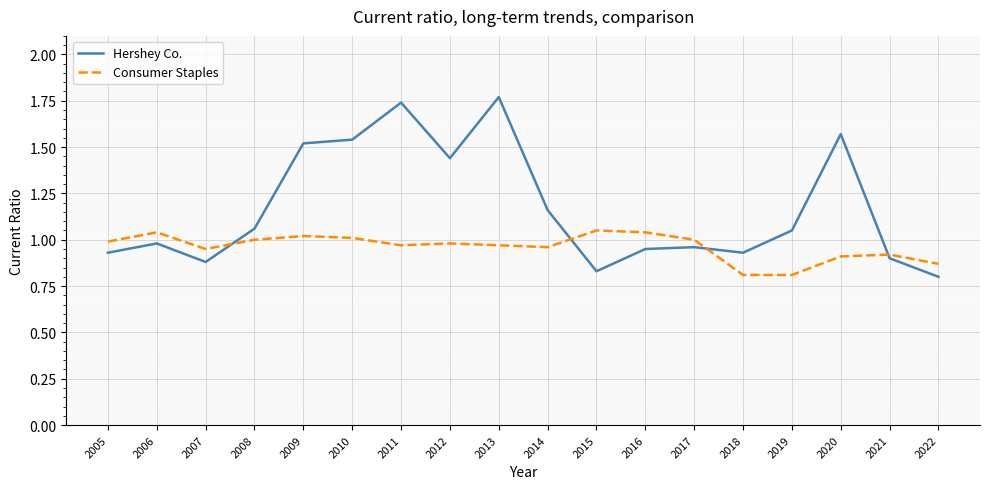

The value of Consumer Staples at 2018 is 0.8. True or false?

True